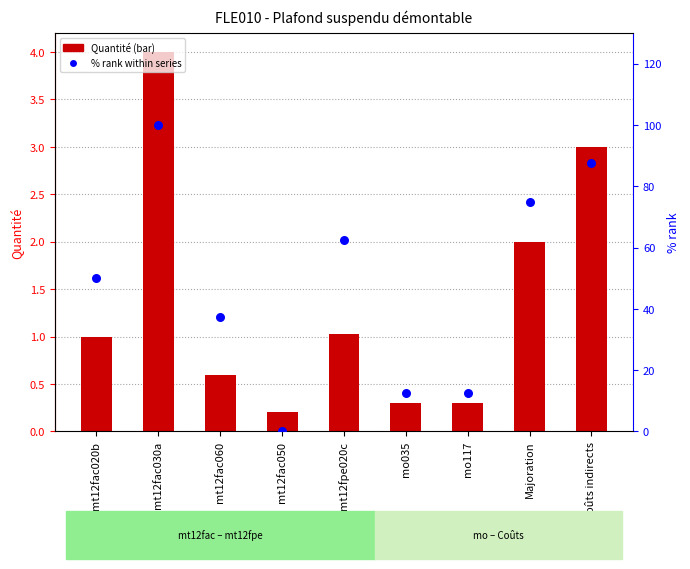

Which series reaches the minimum Y coordinate?

% rank within series